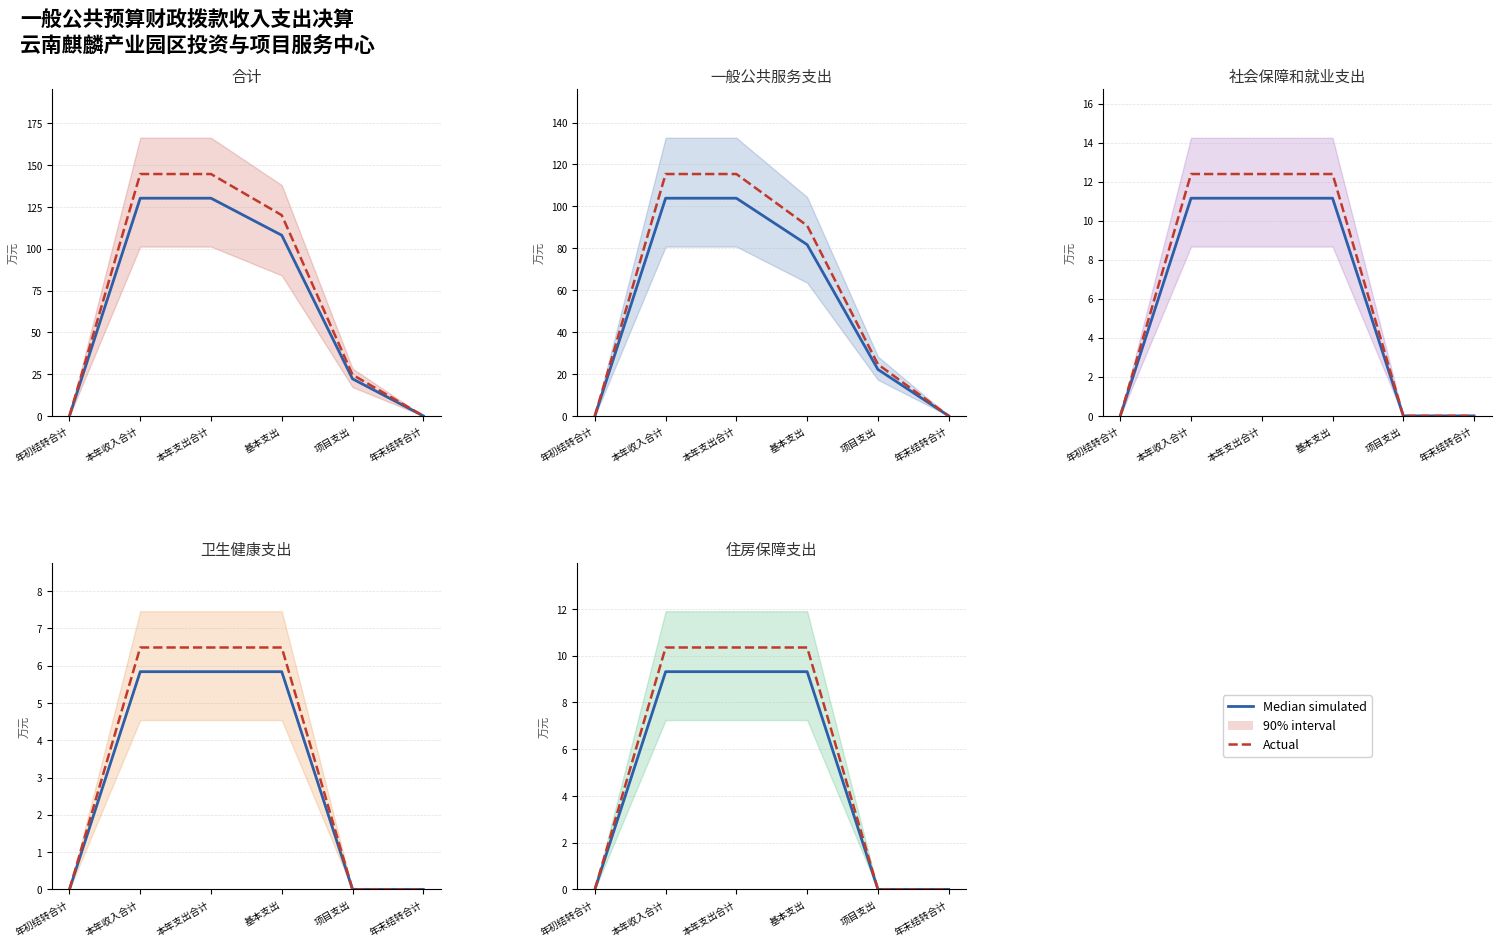

True or false: Median simulated has a value of 9.3 at 本年收入合计.

True